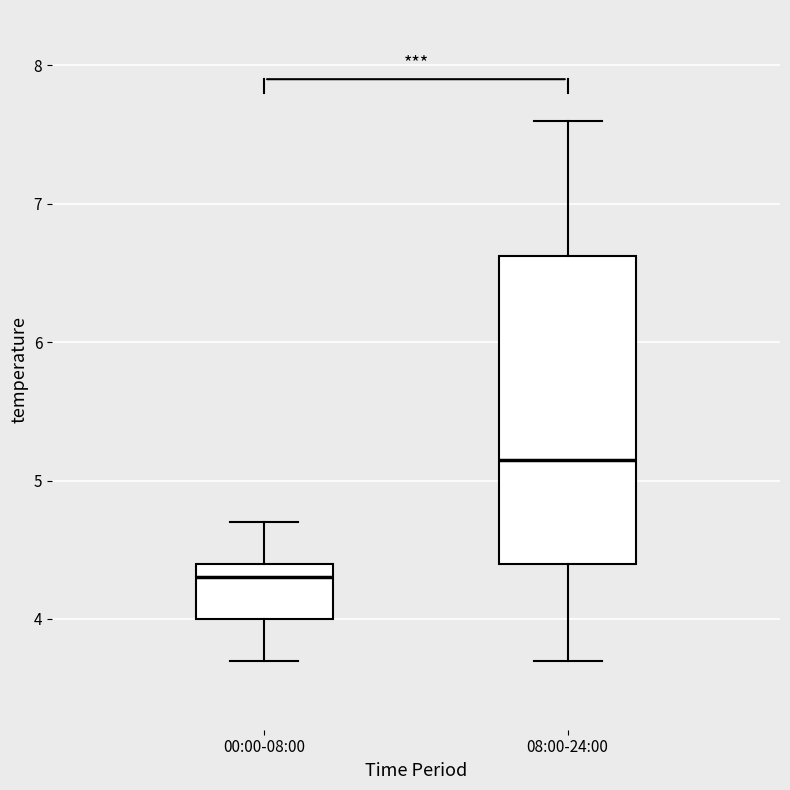

Reading left to right, transcribe this box plot: for each box, give where its median line is, the range the box spans, and where its two whiskers end, as read against the y-axis. The values are not printed on the chart, so give them approximately, as read against the axis.

00:00-08:00: median 4.3, box 4.0 to 4.4, whiskers 3.7 to 4.7
08:00-24:00: median 5.2, box 4.4 to 6.6, whiskers 3.7 to 7.6